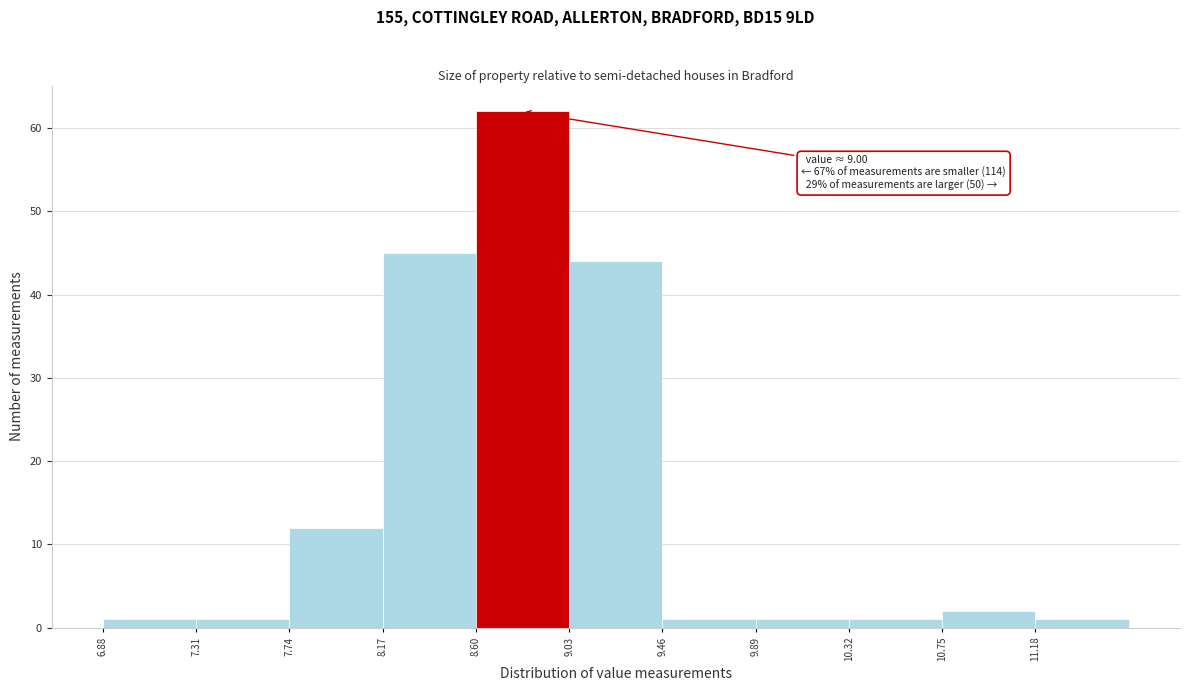

Which range on the x-axis has the tallest bar?

8.60 to 9.03